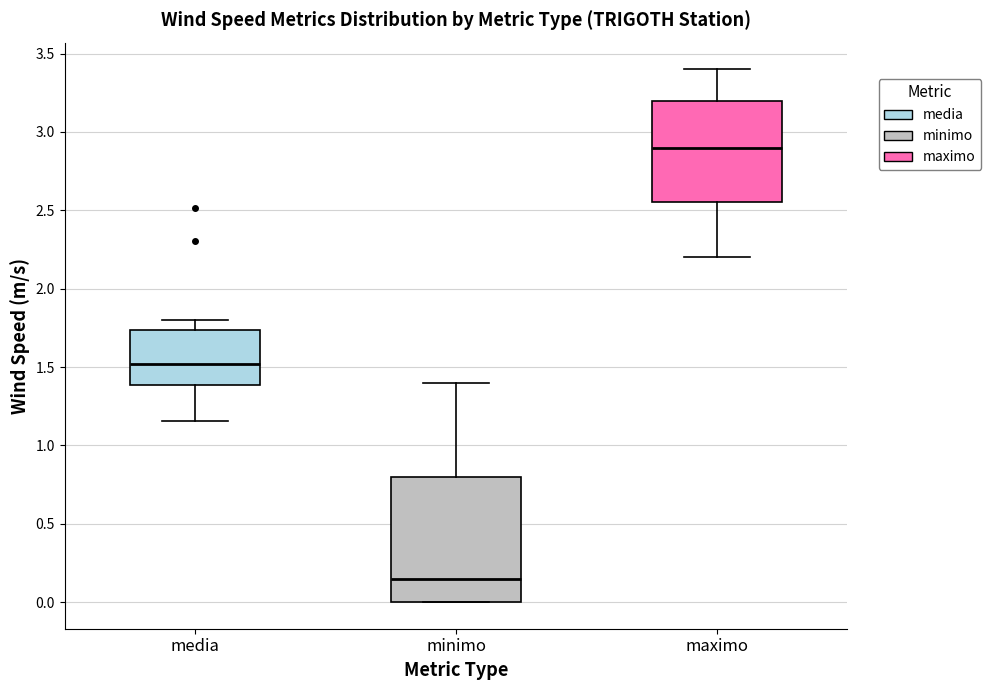

Reading left to right, transcribe this box plot: for each box, give where its median line is, the range the box spans, and where its two whiskers end, as read against the y-axis. The values are not printed on the chart, so give them approximately, as read against the axis.

media: median 1.50, box 1.40 to 1.75, whiskers 1.15 to 1.80
minimo: median 0.15, box 0.00 to 0.80, whiskers 0.00 to 1.40
maximo: median 2.90, box 2.55 to 3.20, whiskers 2.20 to 3.40